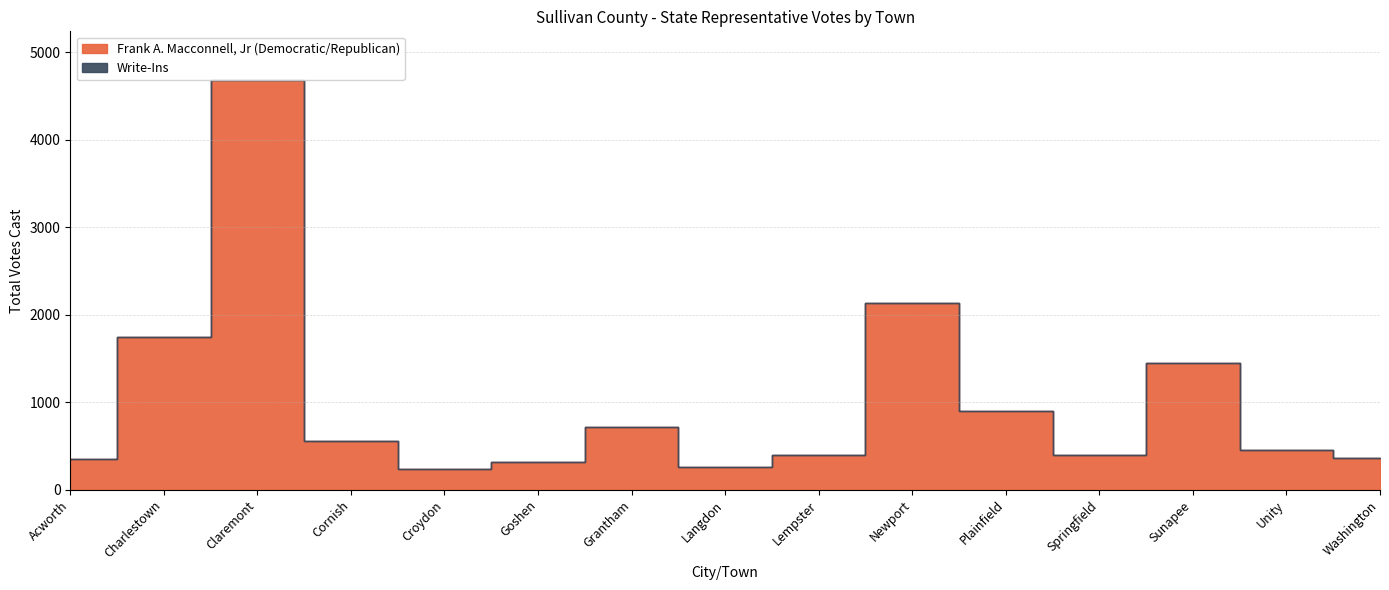

True or false: Frank A. Macconnell, Jr (Democratic/Republican) has a value of 2821 at Claremont.

False